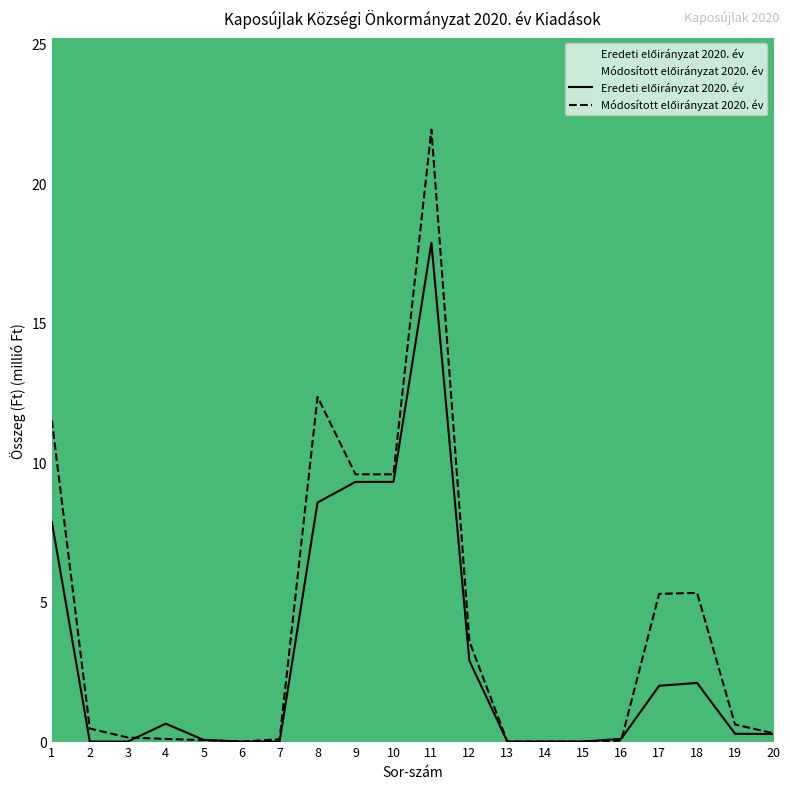

At how many categories does at least one series exceed 2?

8